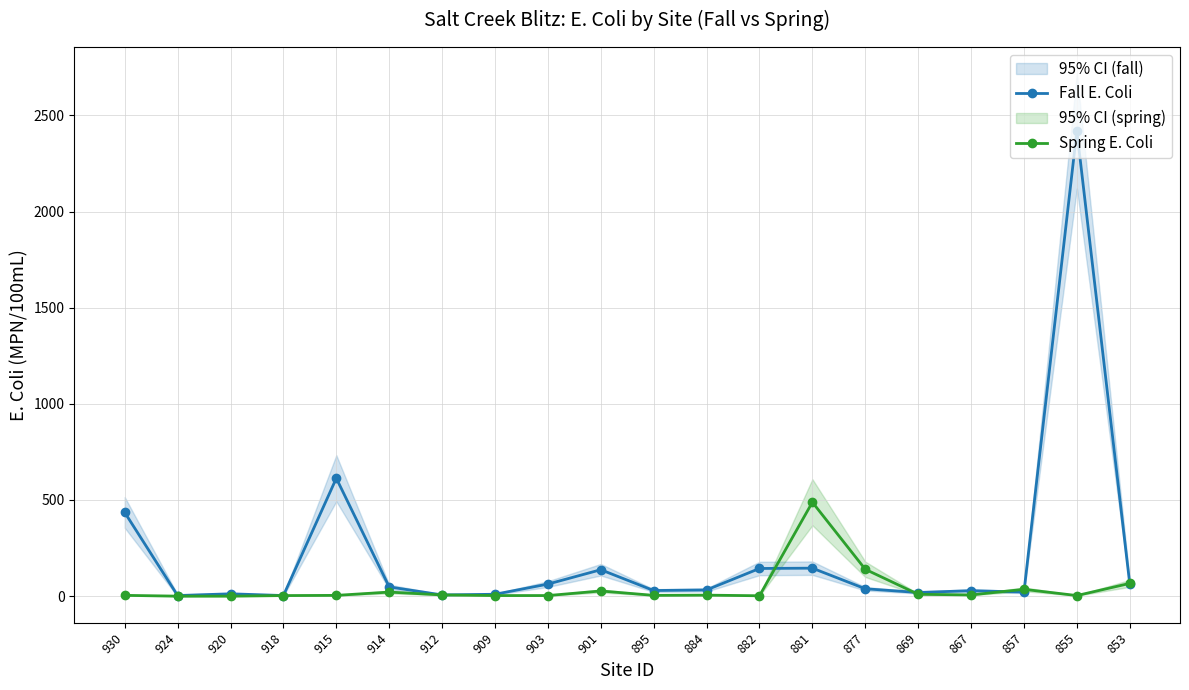

Between 912 and 855, which series saw the biggest shift?

Fall E. Coli